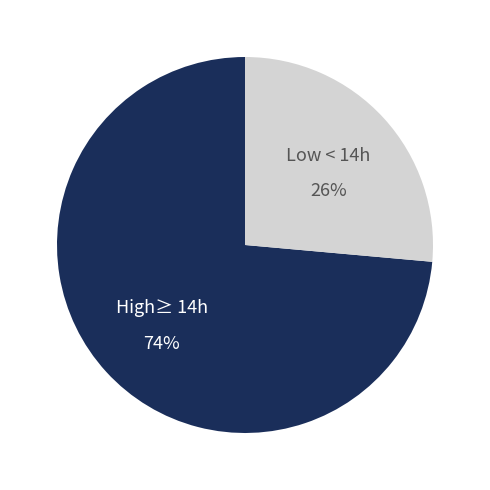

Does any single category account for the majority?

Yes